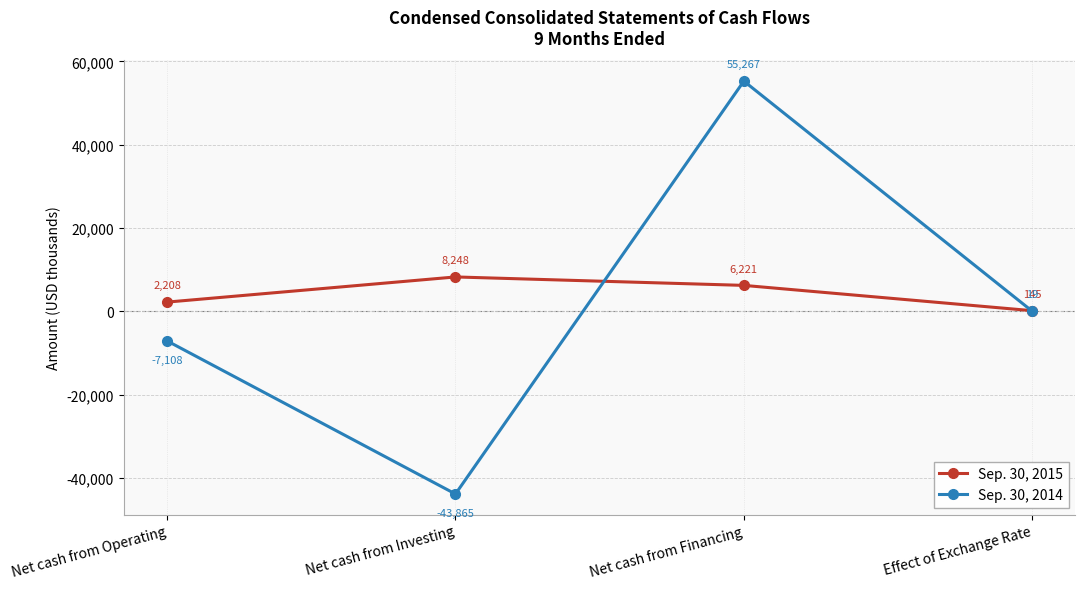

What is the sum of all Sep. 30, 2015 values?

16822